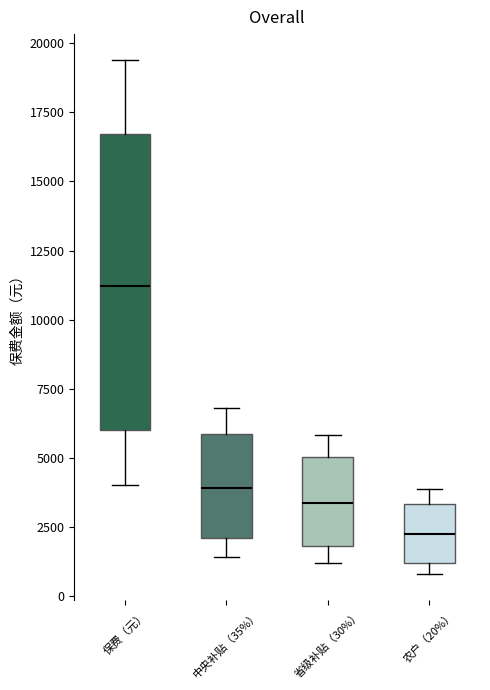

Which box has the lowest median line?

农户（20%）